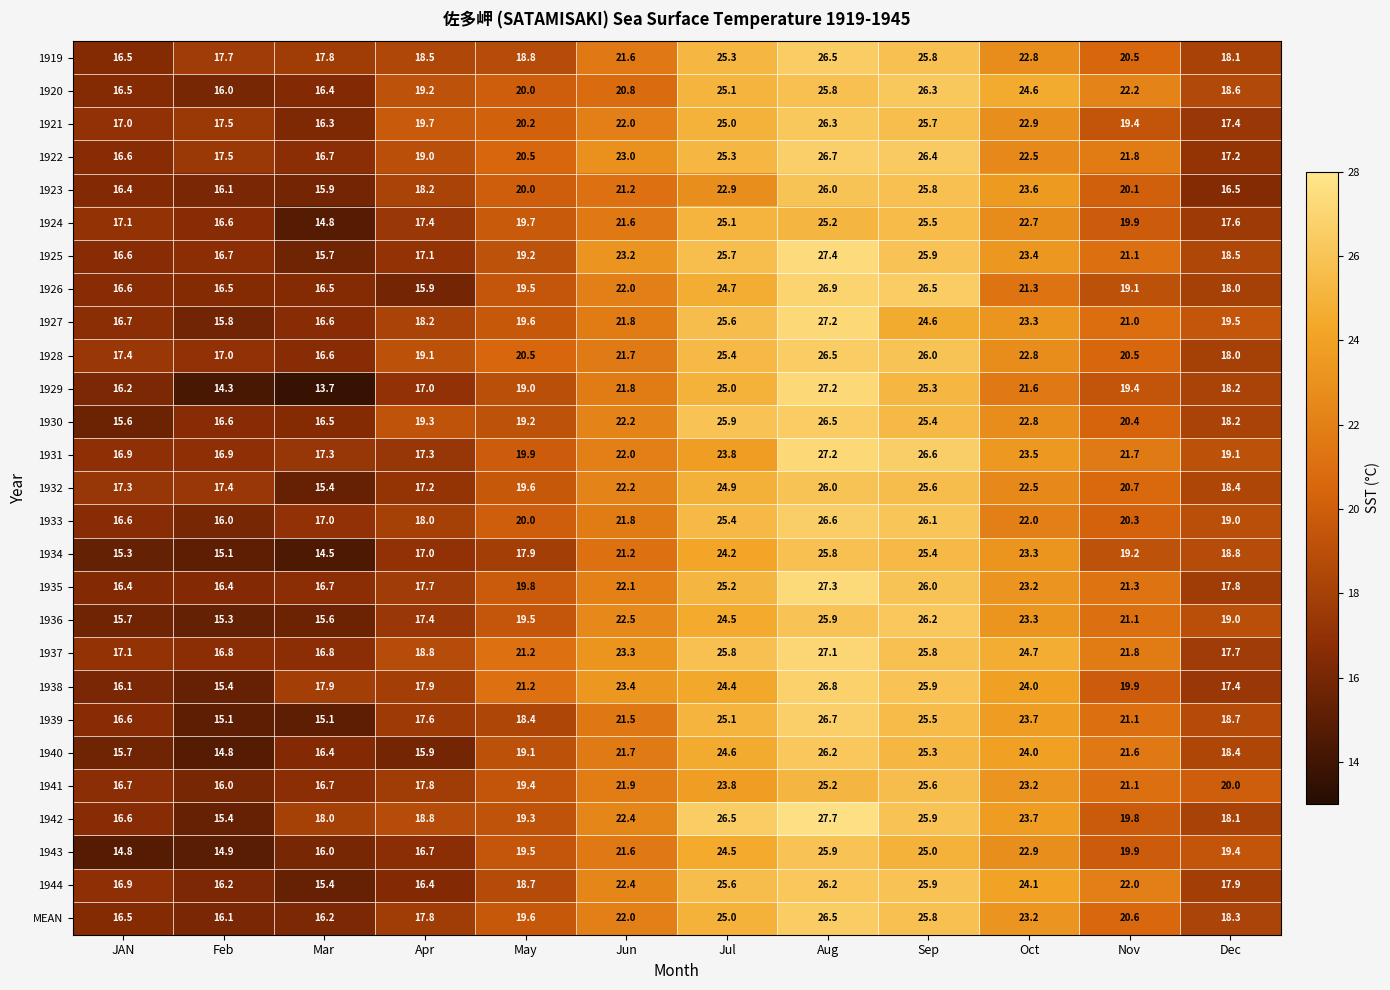

The value of 1933 at Feb is 16.0. True or false?

True